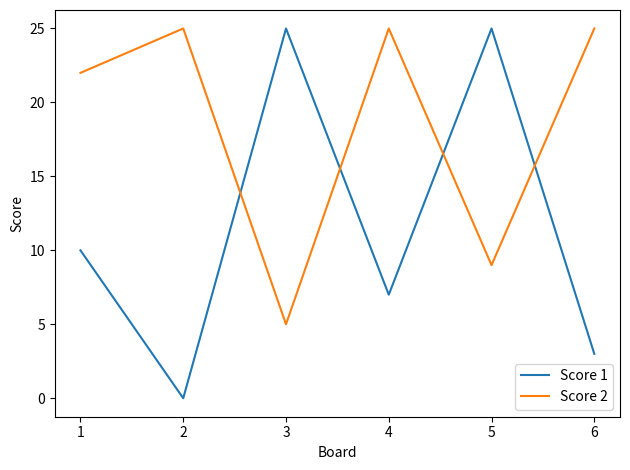

Between which two adjacent categories do Score 1 and Score 2 first intersect?

2 and 3